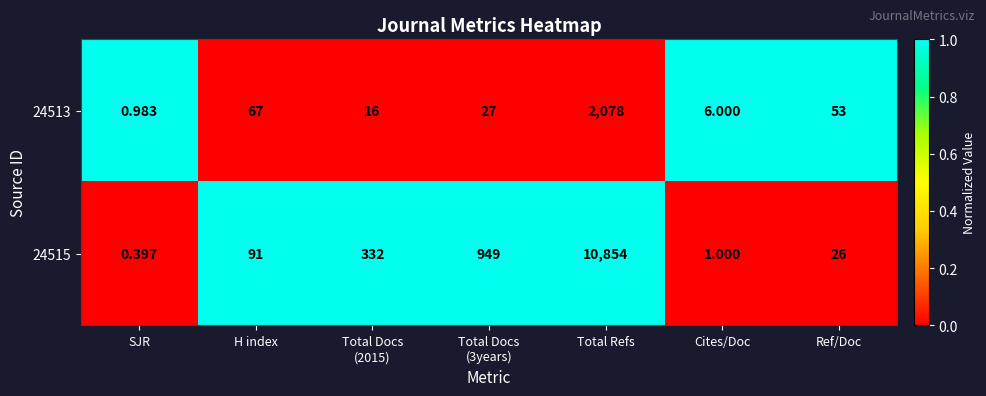

At which label does 24513 reach its peak?

Total Refs